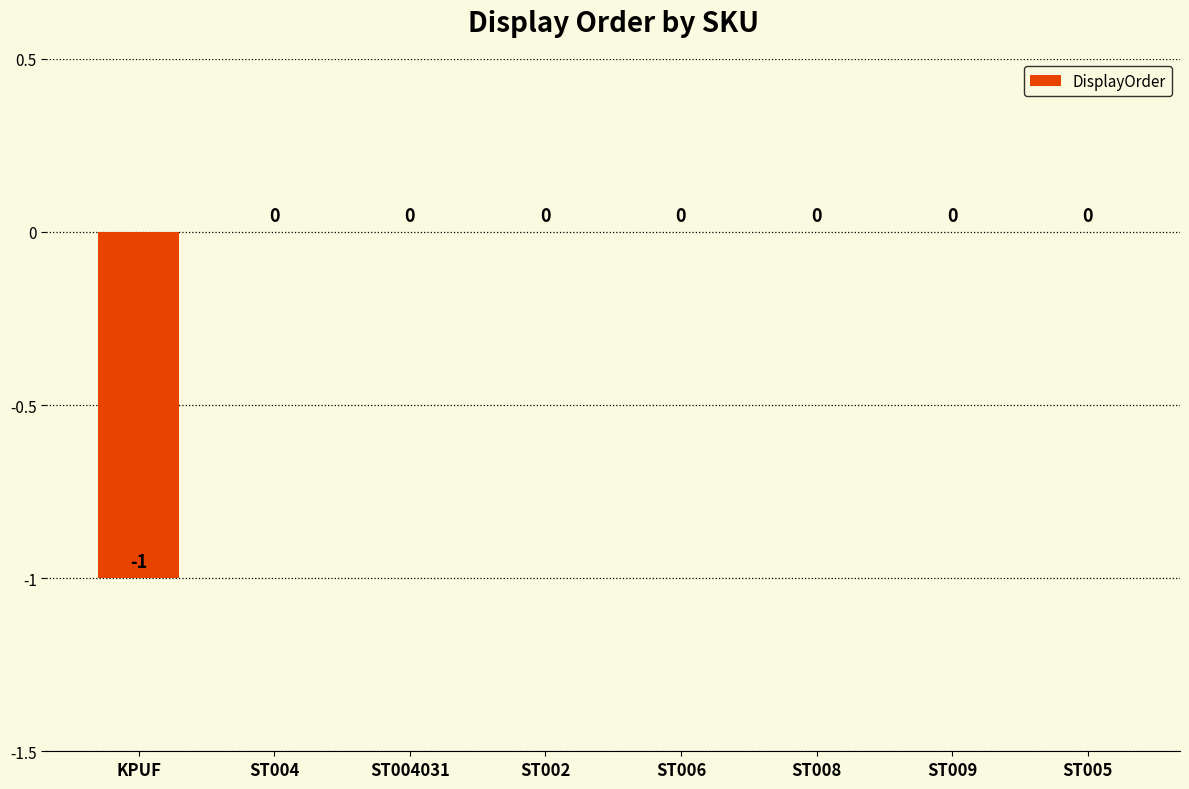

True or false: the data shows 1 at ST009.

False